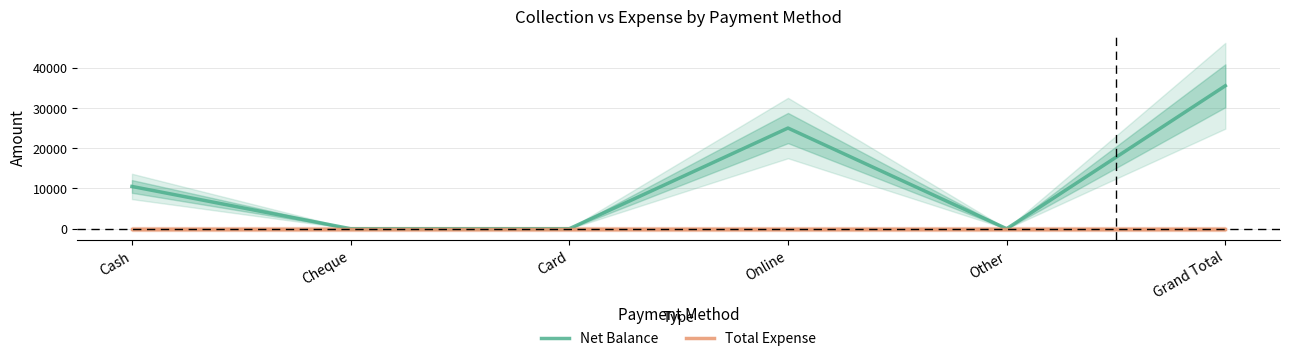

At which category is the sum across all series the highest?

Grand Total